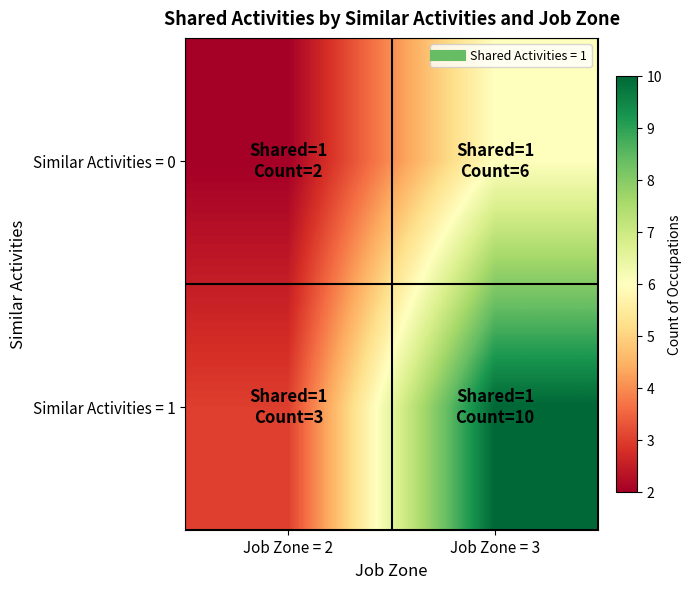

Which series has the widest spread of values?

Similar Activities = 1